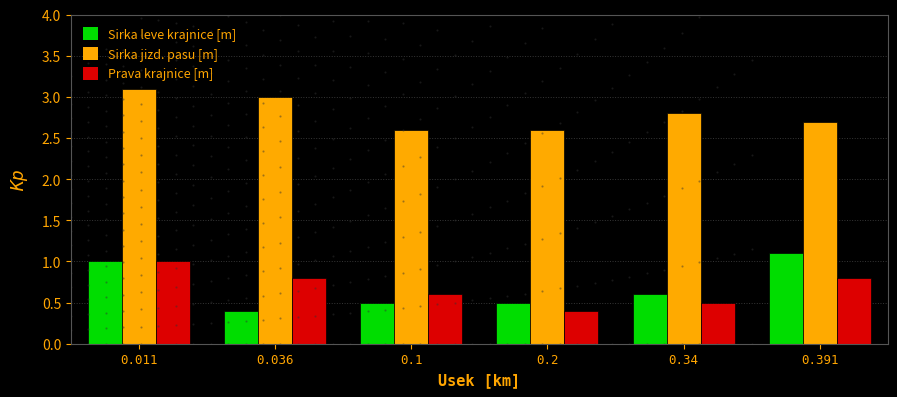

Read the Sirka jizd. pasu [m] value at 0.1.

2.6